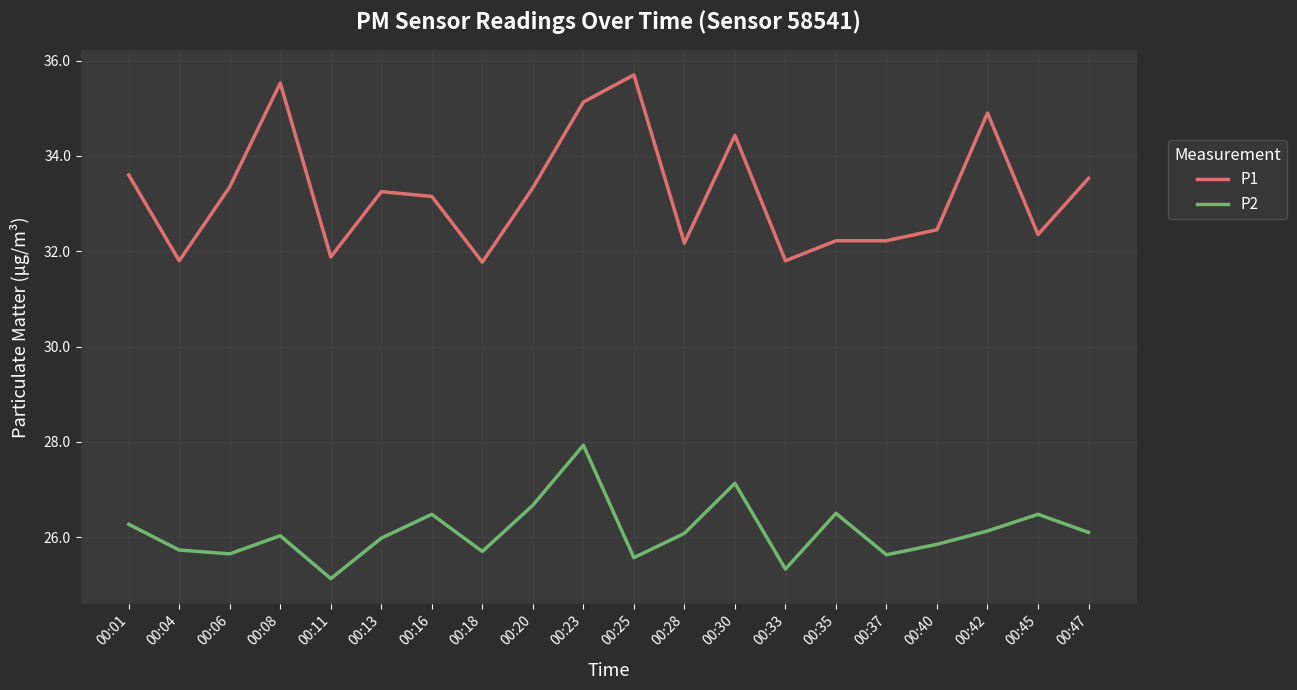

Which category has the lowest value in the P2 series?

00:11